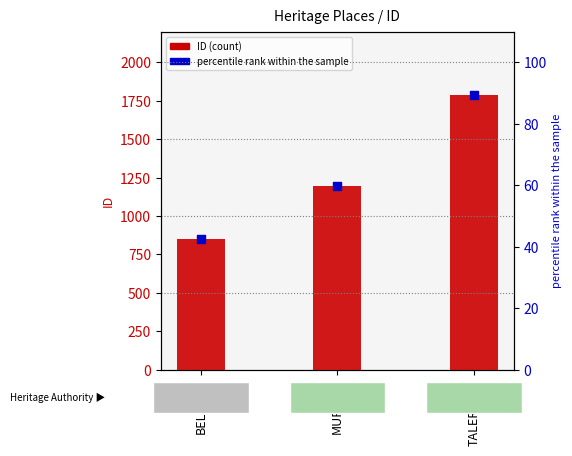

Which series reaches the maximum Y coordinate?

ID